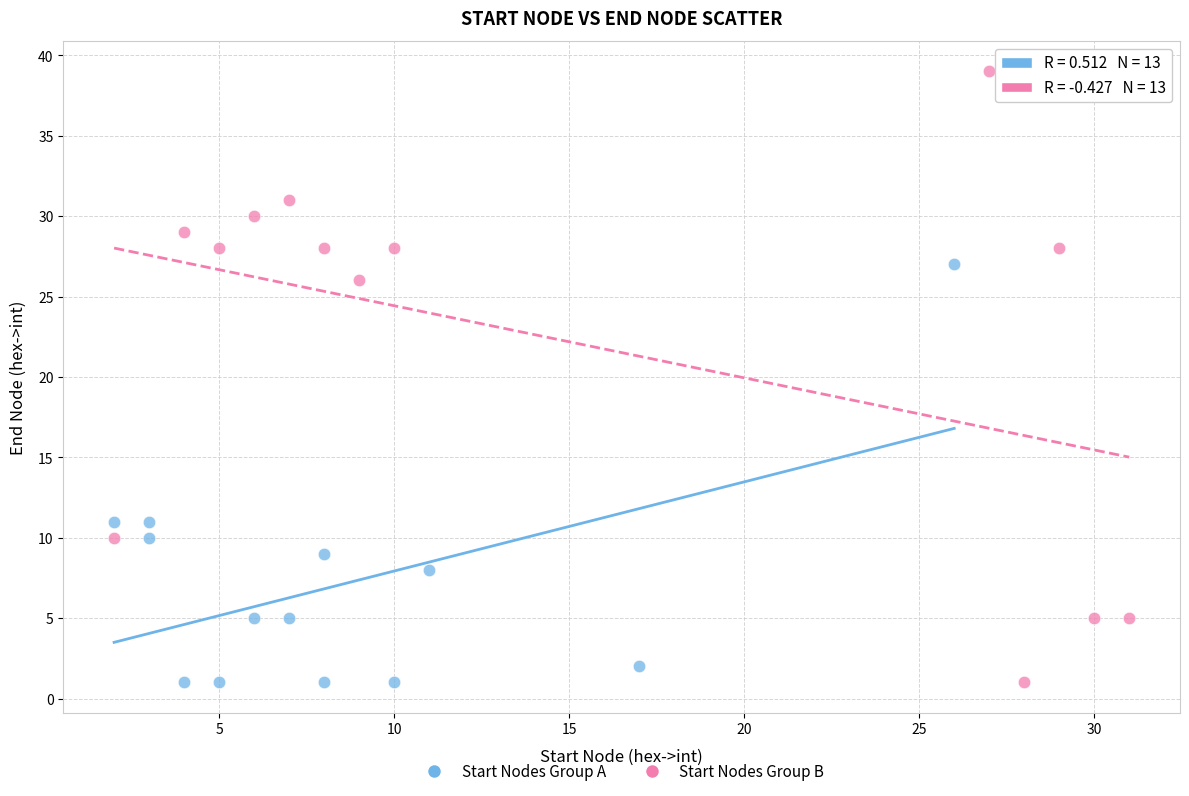

What are all the series names shown in the legend?

Start Nodes Group A, Start Nodes Group B